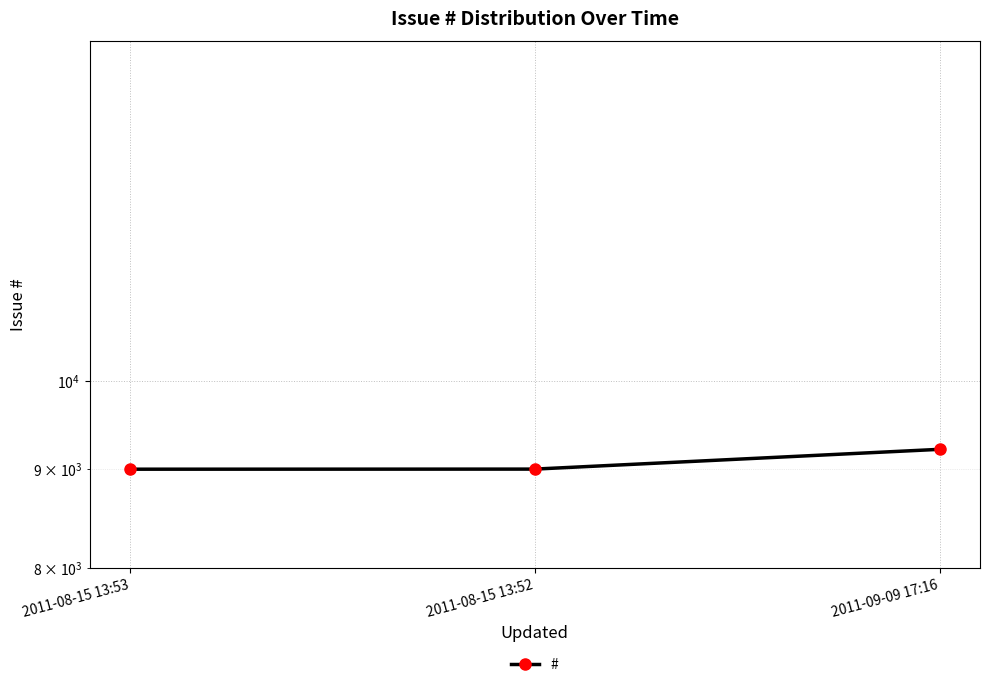

What position from the right is 2011-08-15 13:53?

3